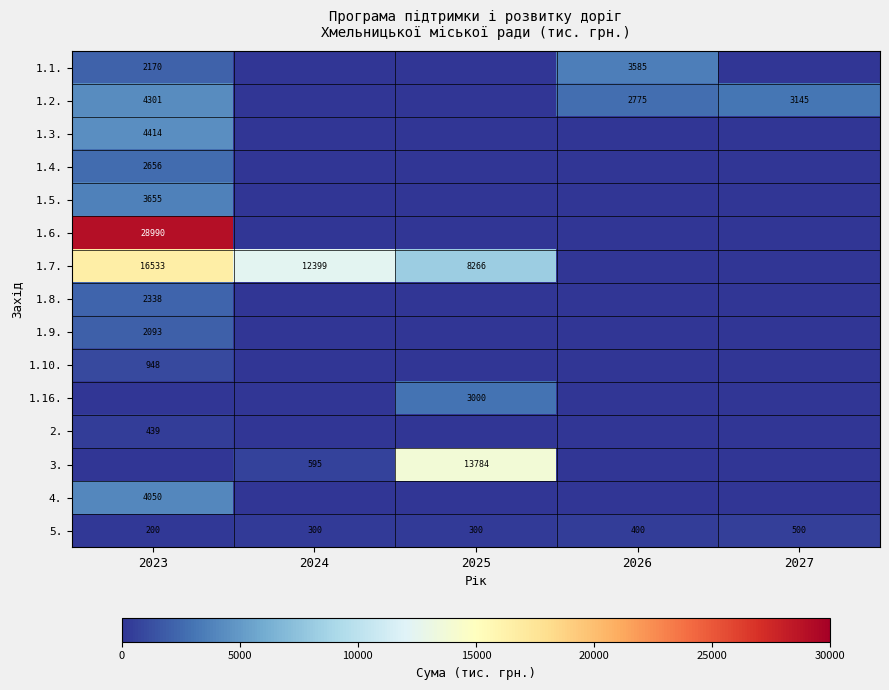

The 1.9. series shows 3615 at 2023. True or false?

False